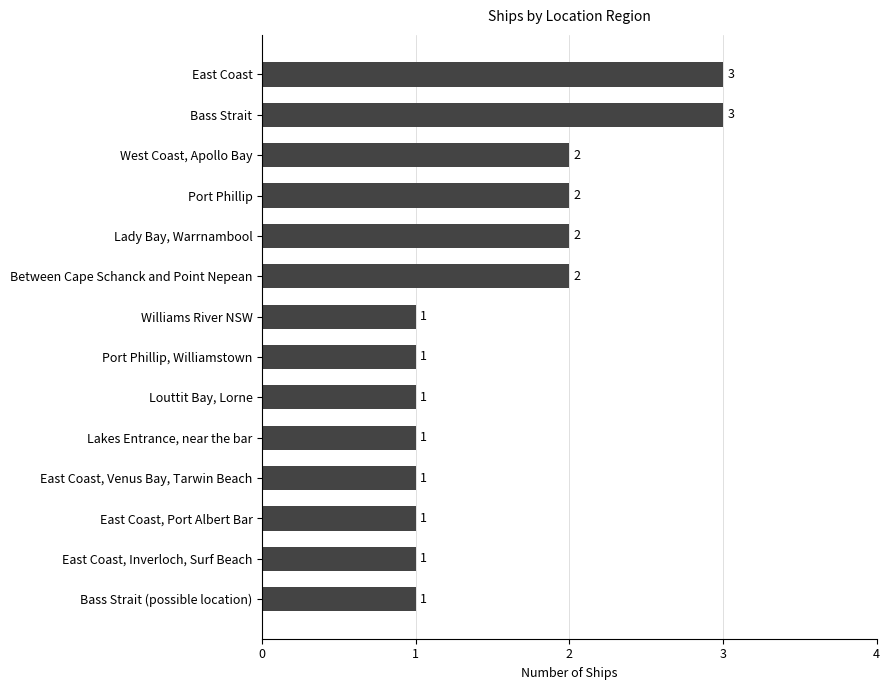

What is the average value?

2